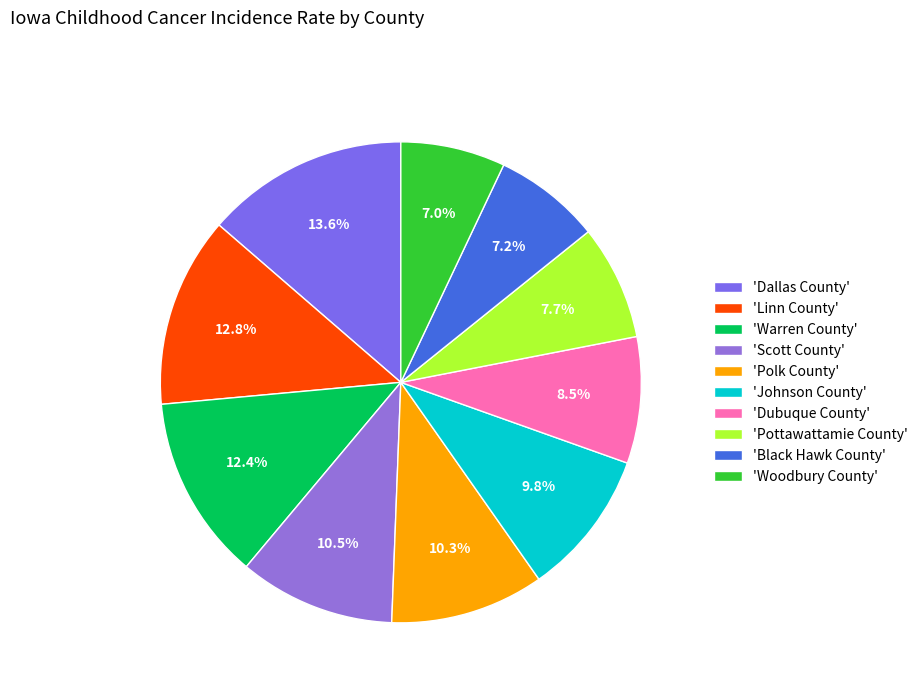

Count the number of slices in the pie.

10